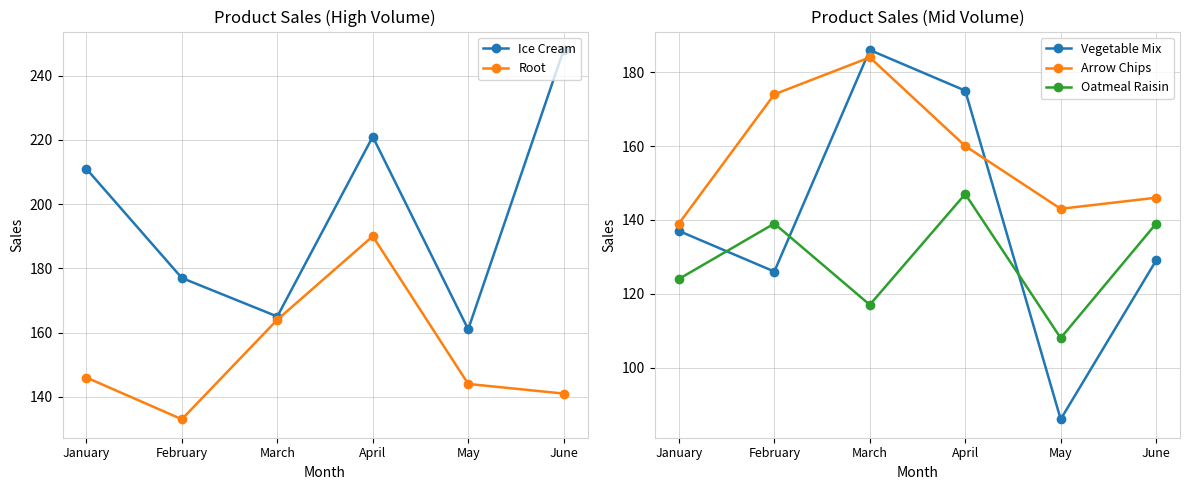

True or false: Root and Ice Cream cross at least once.

False